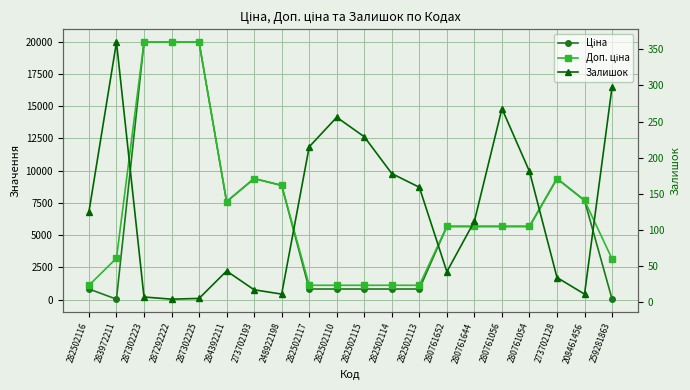

The value of Ціна at 282502116 is 1215.5. True or false?

False